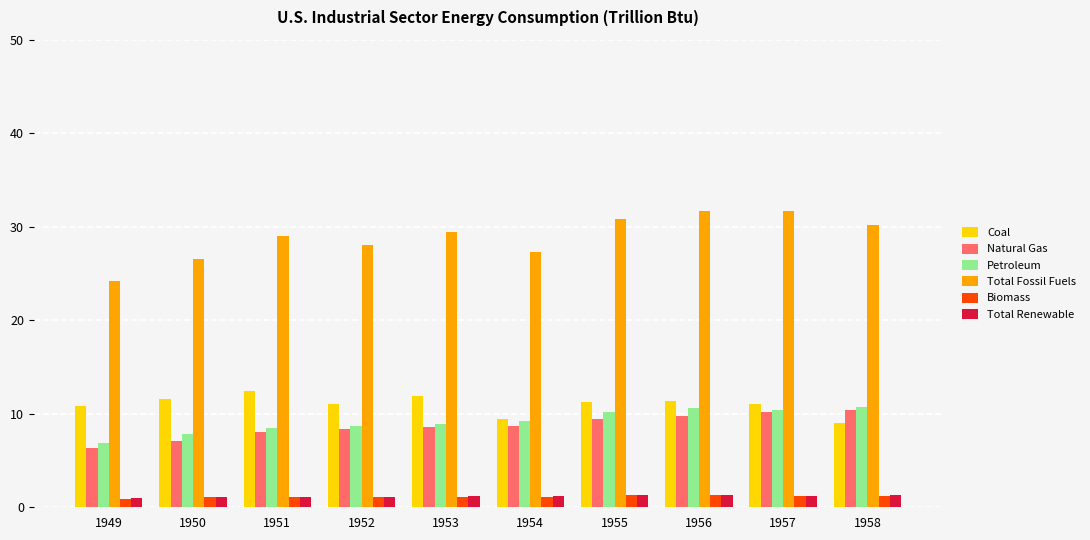

Count the number of data series in this chart.

6